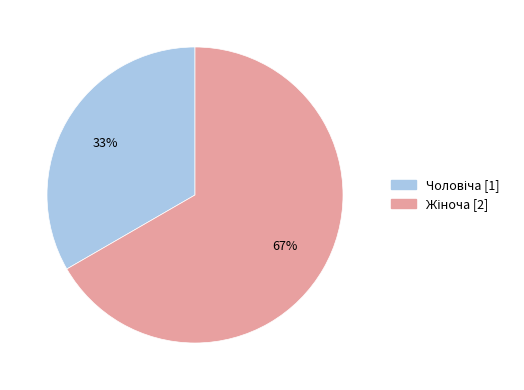

To the nearest percent, what is the average slice percentage?

50%